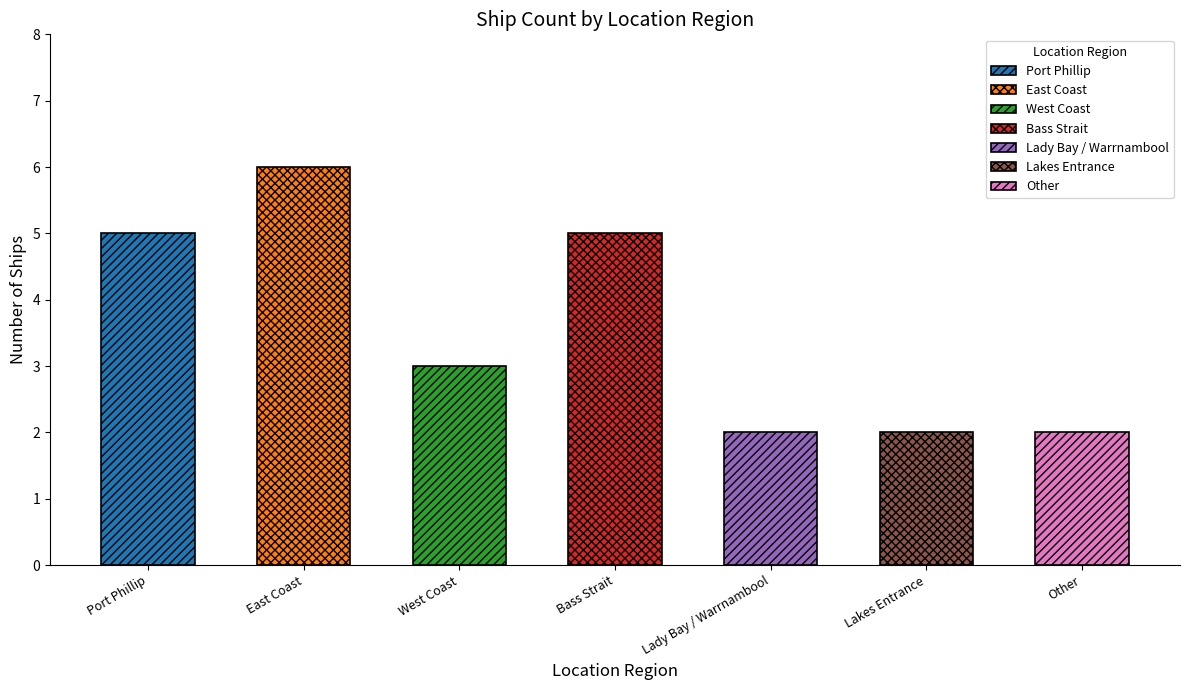

What is the sum of the values at Lady Bay / Warrnambool and Other?

4